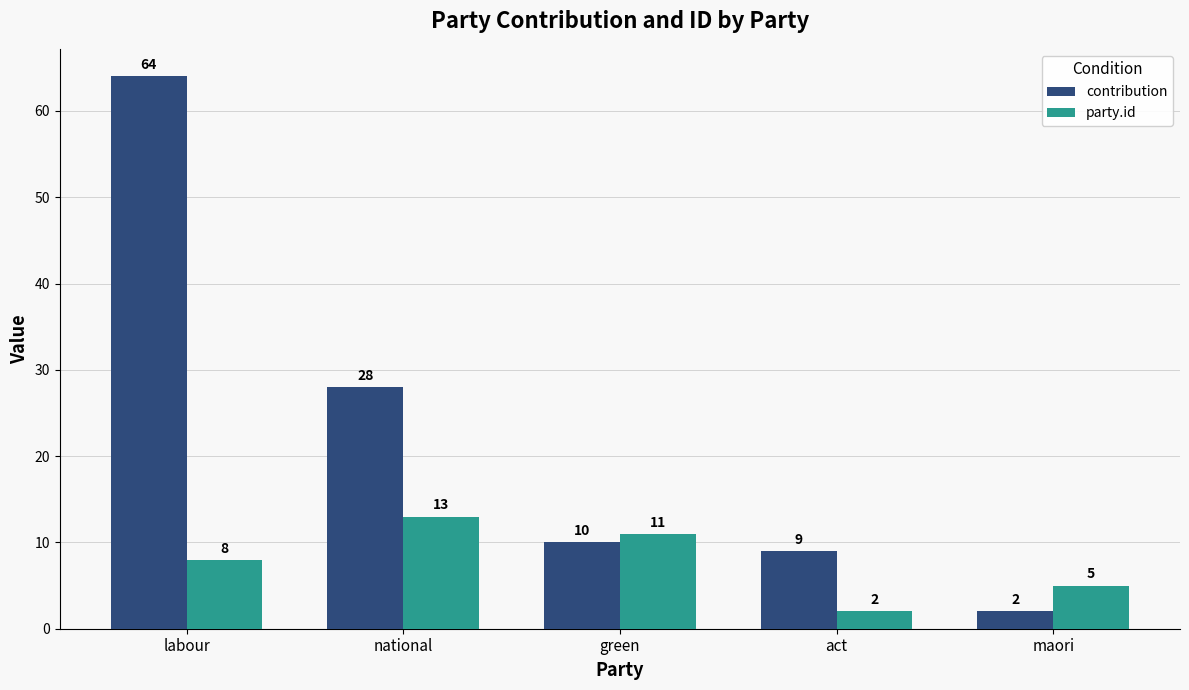

Which series has the widest spread of values?

contribution